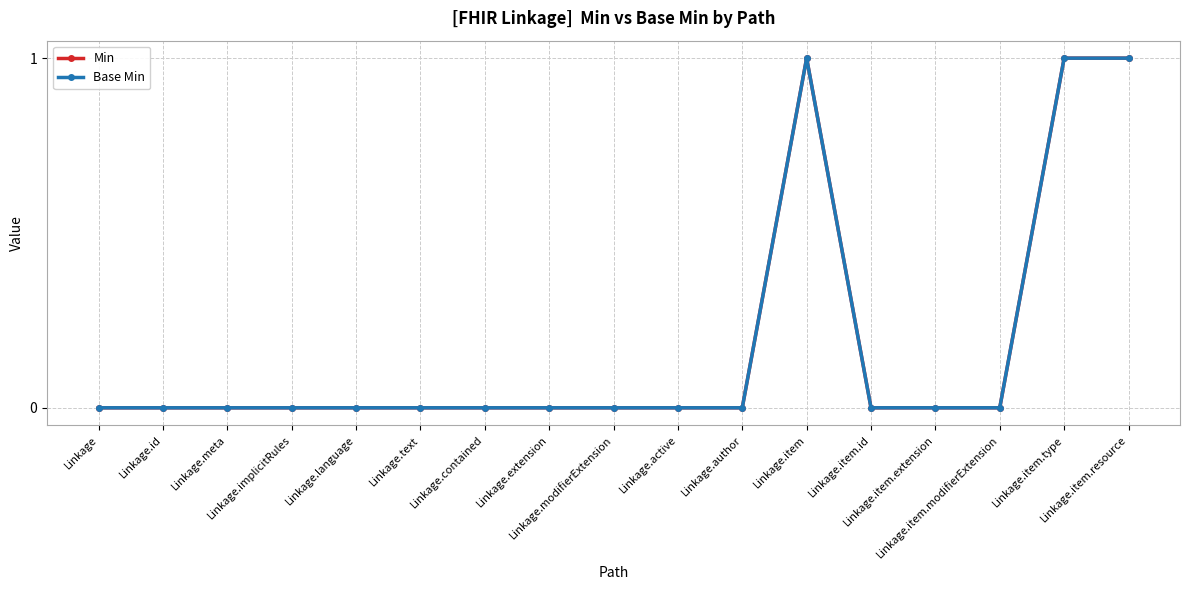

True or false: Base Min and Min intersect in this chart.

False